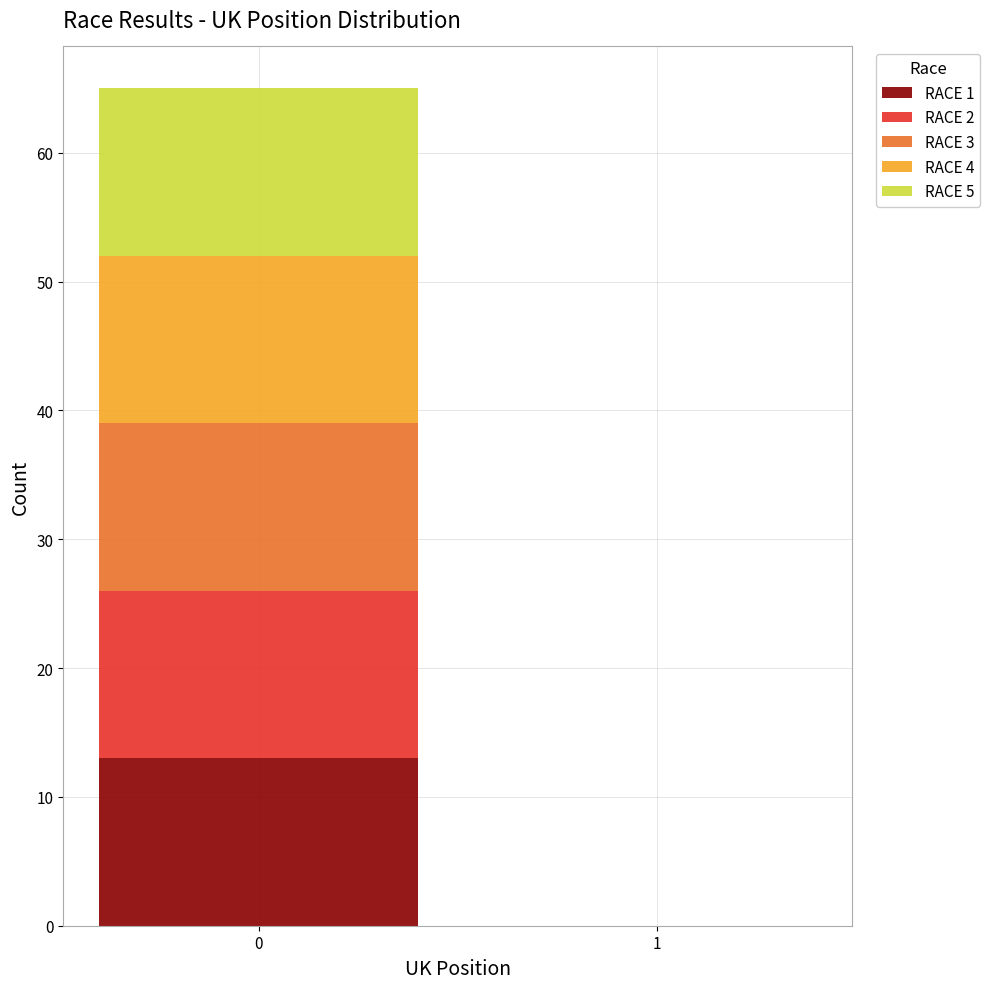

Reading right to left, list the values for the RACE 1 series.

1=0	0=13